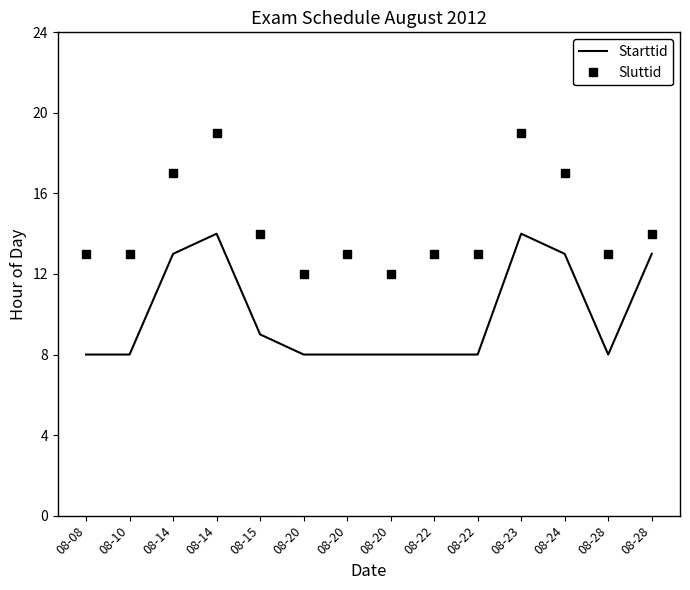

Rank the categories by Sluttid value from lowest to highest.

08-20, 08-20, 08-08, 08-10, 08-20, 08-22, 08-22, 08-28, 08-15, 08-28, 08-14, 08-24, 08-14, 08-23